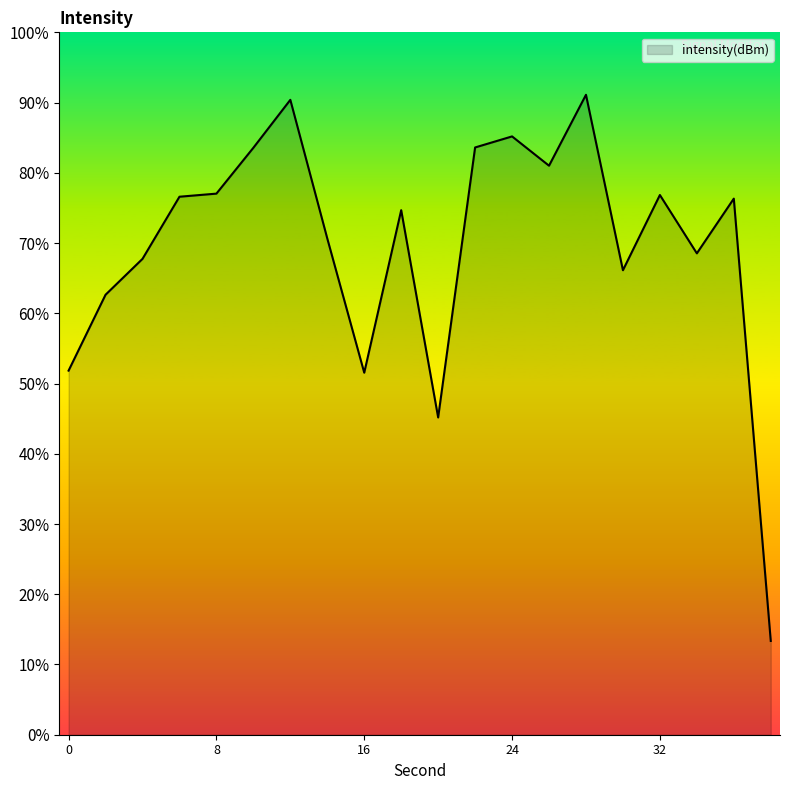

How many lines are shown in the chart?

1